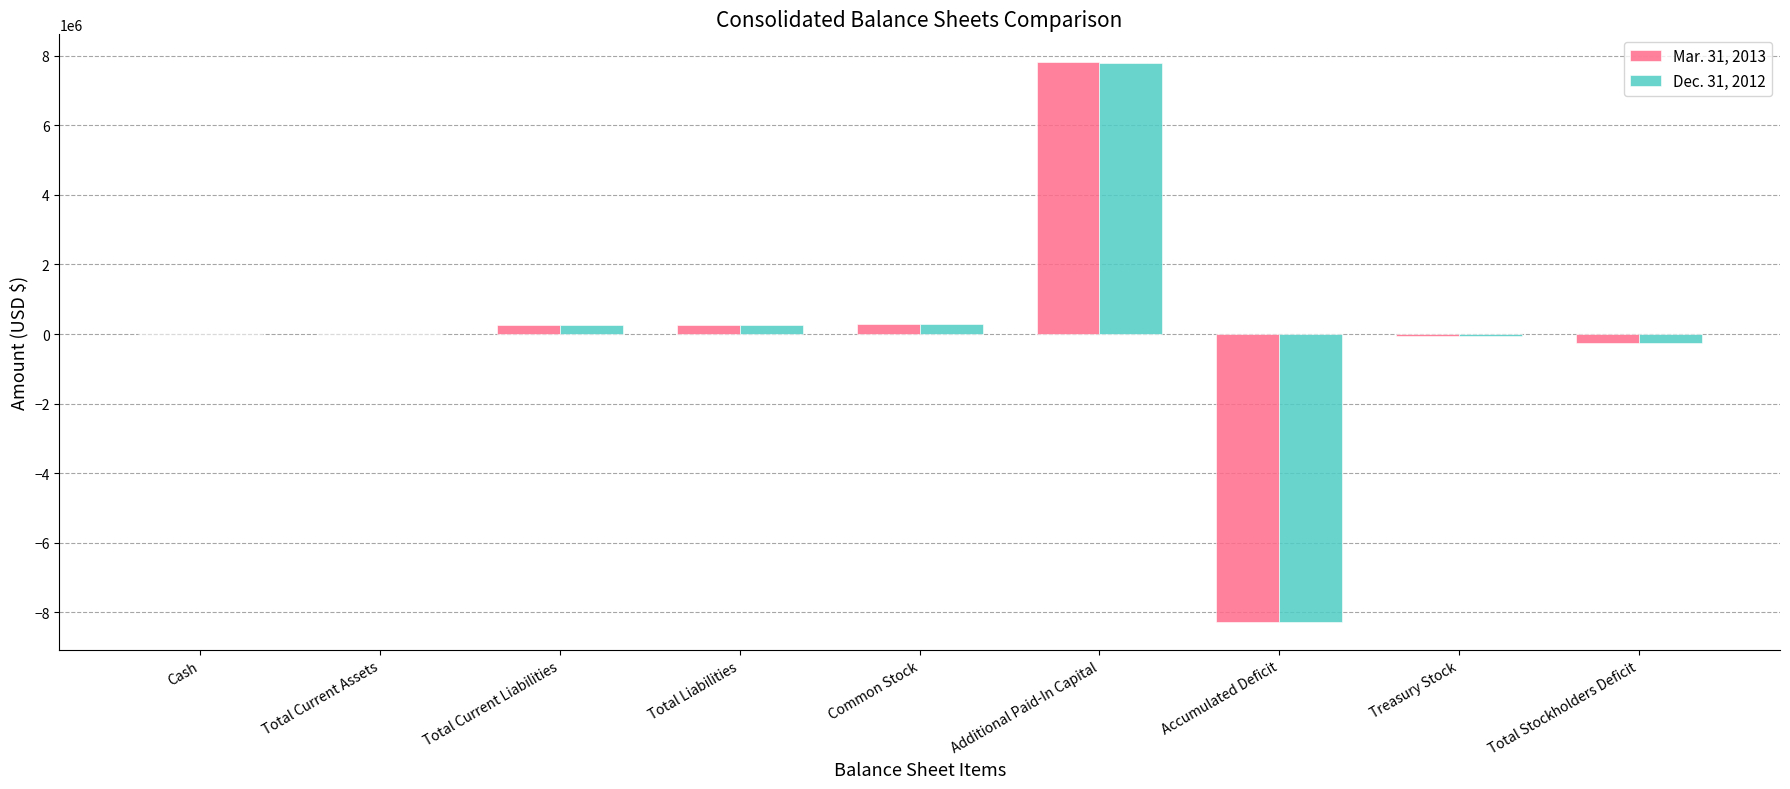

At which label does Dec. 31, 2012 reach its peak?

Additional Paid-In Capital